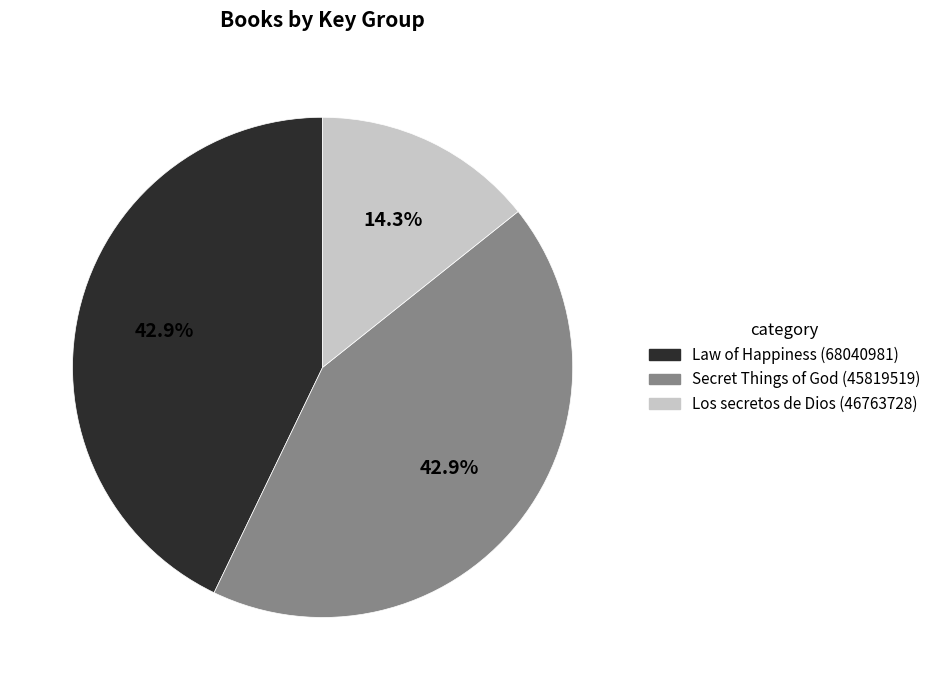

Do Law of Happiness (68040981) and Los secretos de Dios (46763728) together represent more than half of the pie?

Yes